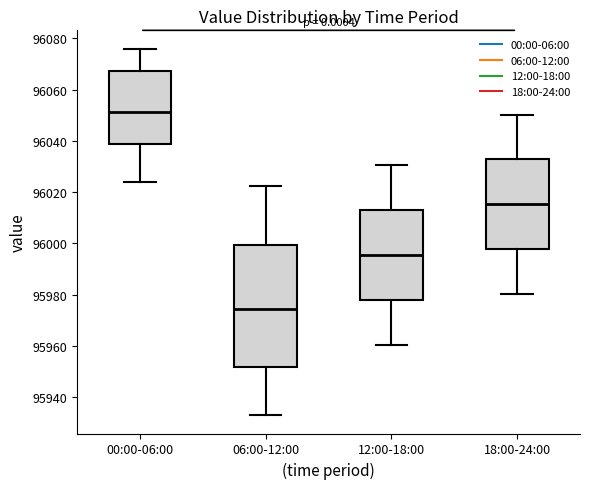

Which box is the tallest, from its lower edge to its upper edge?

06:00-12:00